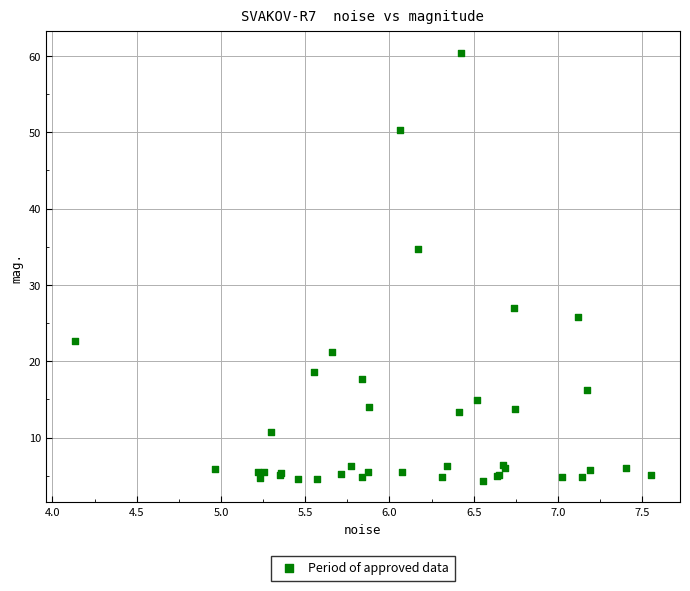

What Y value in the scatter plot is closest to 32?

34.7